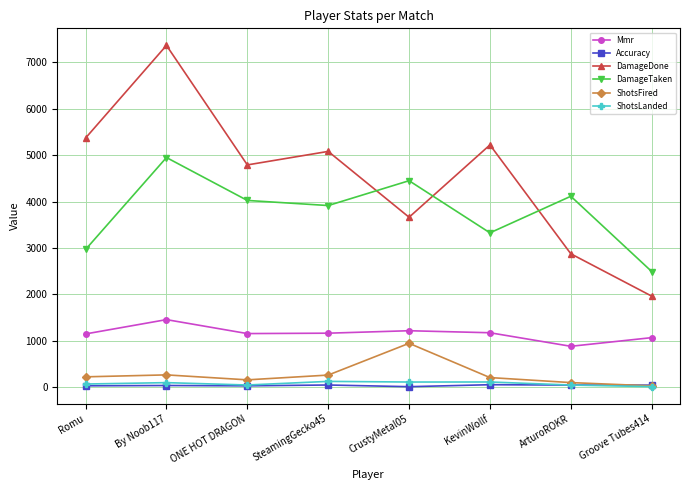

How many data points does each series have?

8